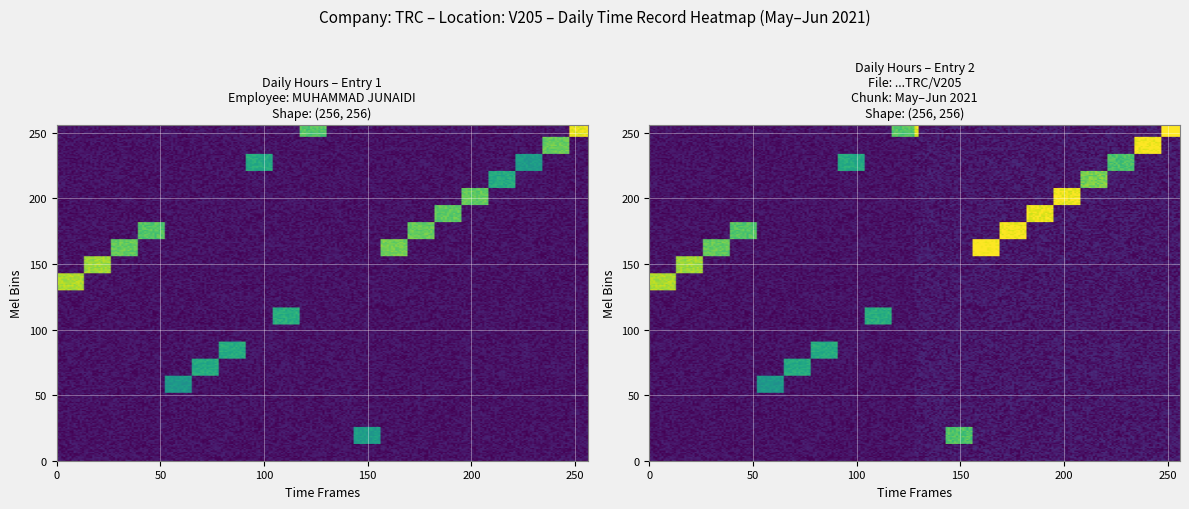

What is the spread (max minus min) of values at 0?

11.5